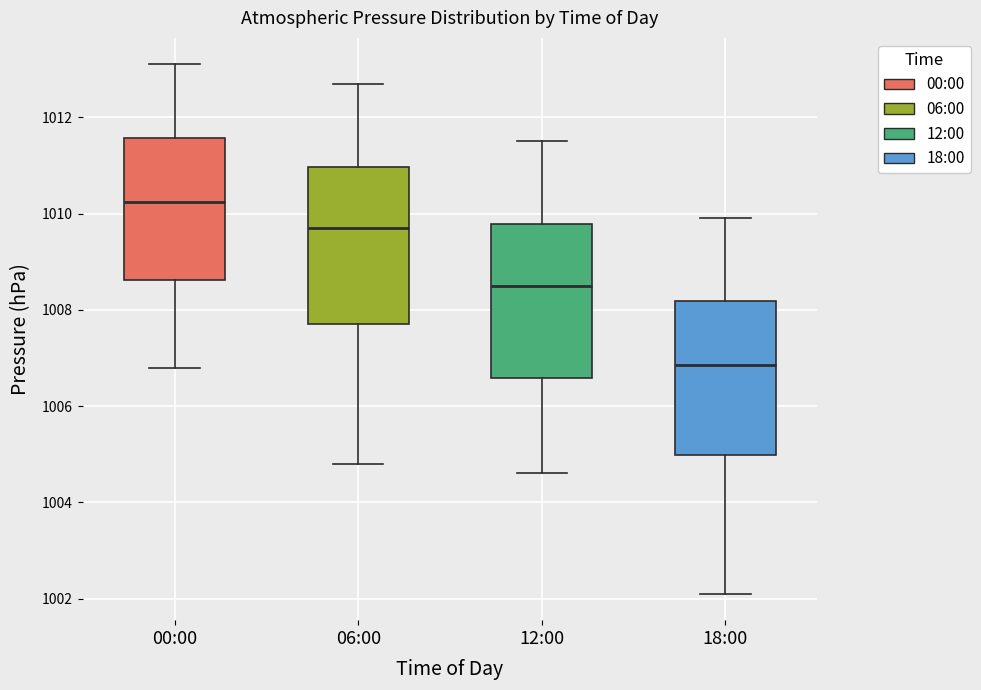

Which box's median line is the highest?

00:00